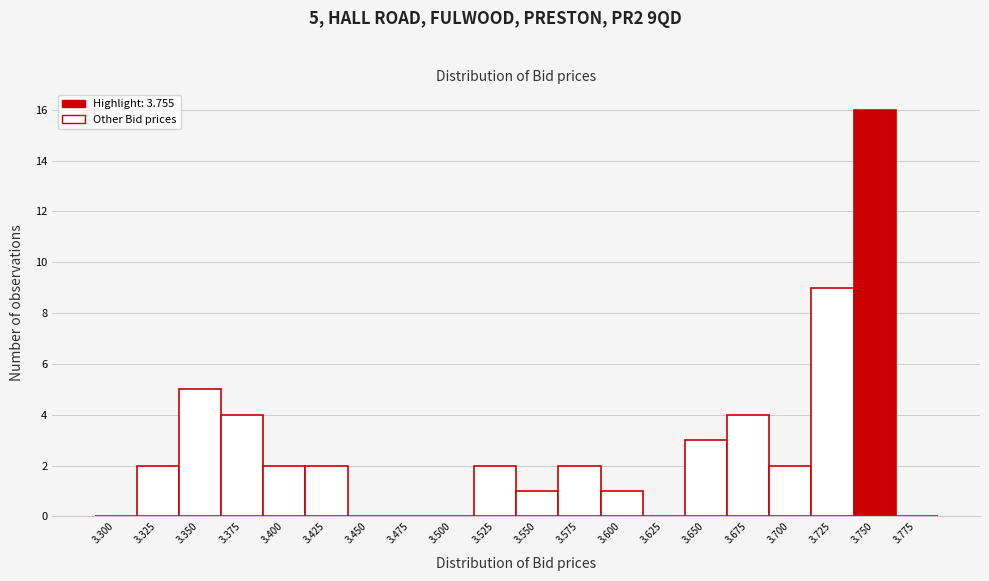

Reading left to right, transcribe all the data shown in this chart.

3.300=0	3.325=2	3.350=5	3.375=4	3.400=2	3.425=2	3.450=0	3.475=0	3.500=0	3.525=2	3.550=1	3.575=2	3.600=1	3.625=0	3.650=3	3.675=4	3.700=2	3.725=9	3.750=16	3.775=0